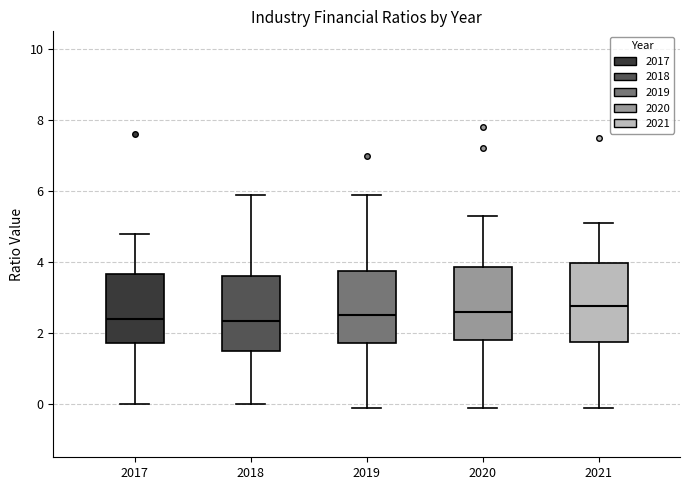

Reading left to right, transcribe this box plot: for each box, give where its median line is, the range the box spans, and where its two whiskers end, as read against the y-axis. The values are not printed on the chart, so give them approximately, as read against the axis.

2017: median 2.4, box 1.8 to 3.6, whiskers 0.0 to 4.8
2018: median 2.4, box 1.6 to 3.6, whiskers 0.0 to 6.0
2019: median 2.6, box 1.8 to 3.8, whiskers 0.0 to 6.0
2020: median 2.6, box 1.8 to 3.8, whiskers 0.0 to 5.4
2021: median 2.8, box 1.8 to 4.0, whiskers 0.0 to 5.2